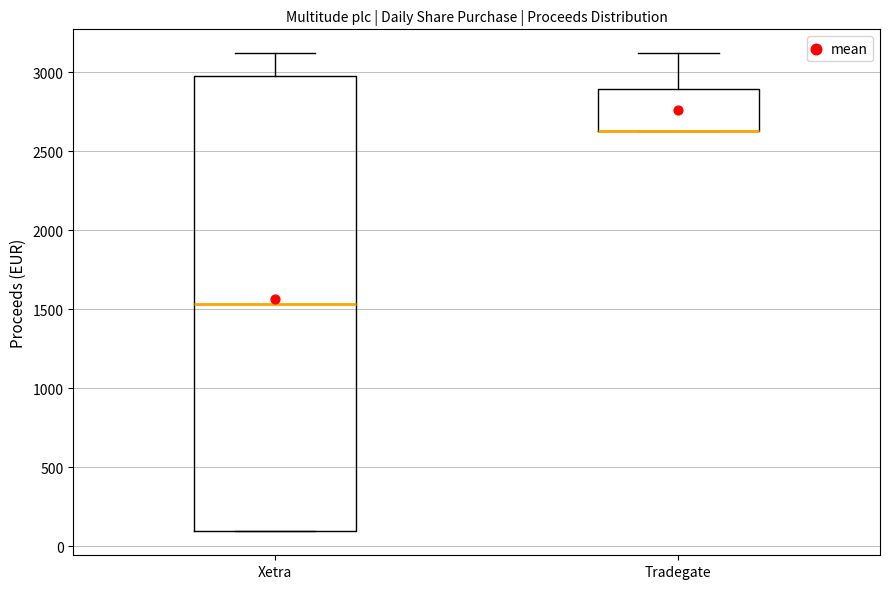

Reading left to right, transcribe this box plot: for each box, give where its median line is, the range the box spans, and where its two whiskers end, as read against the y-axis. The values are not printed on the chart, so give them approximately, as read against the axis.

Xetra: median 1550, box 100 to 3000, whiskers 100 to 3100
Tradegate: median 2650 (drawn on the box's lower edge), box 2650 to 2900, whiskers 2650 to 3100